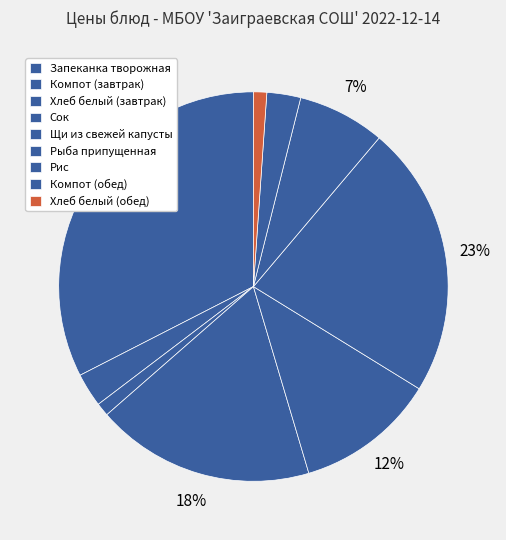

The Сок slice represents 18% of the pie. True or false?

True